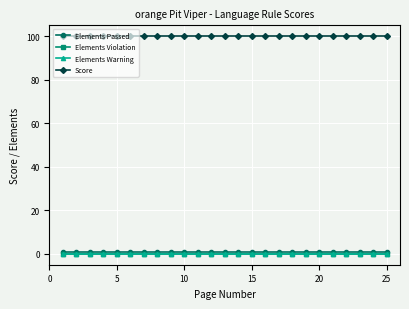

Which series has the largest total across all categories?

Score